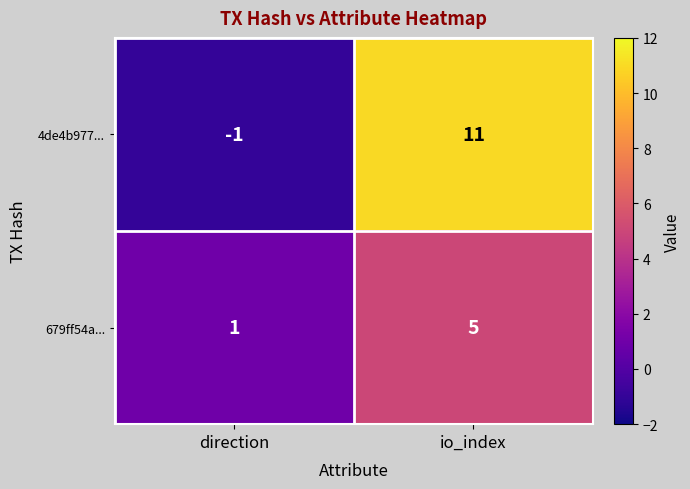

What is the difference between the highest and lowest values at io_index?

6